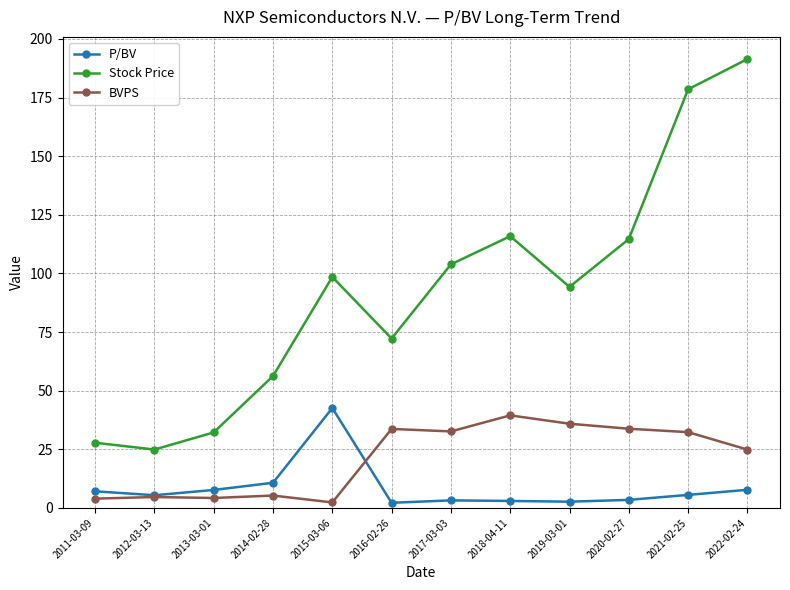

Is the value of Stock Price at 2017-03-03 greater than the value of BVPS at 2019-03-01?

Yes